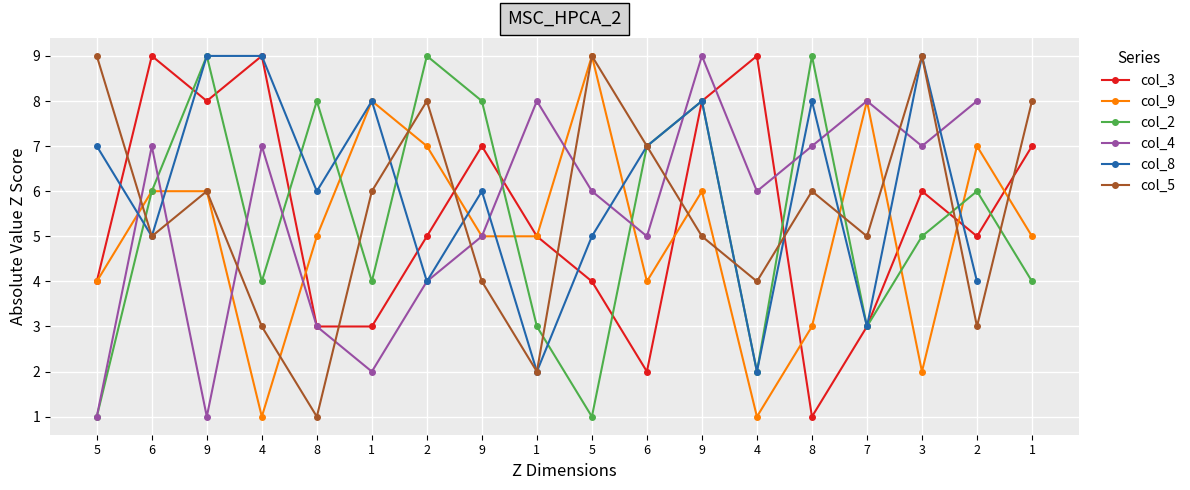

Rank the series at 2 from lowest to highest value.

col_4, col_8, col_3, col_9, col_5, col_2